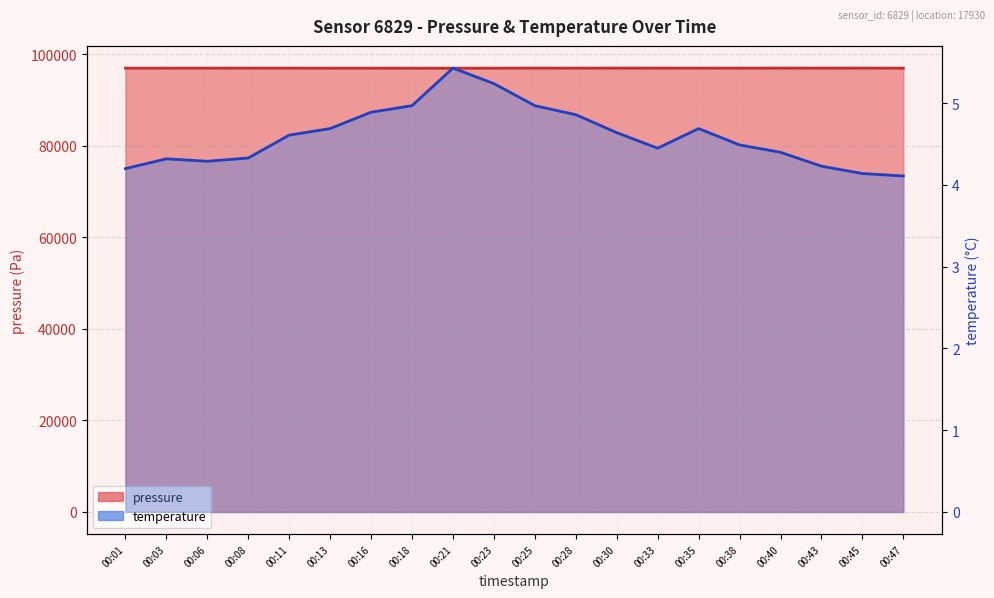

List the labels in order of temperature value, largest first.

00:21, 00:23, 00:18, 00:25, 00:16, 00:28, 00:13, 00:35, 00:30, 00:11, 00:38, 00:33, 00:40, 00:08, 00:03, 00:06, 00:43, 00:01, 00:45, 00:47